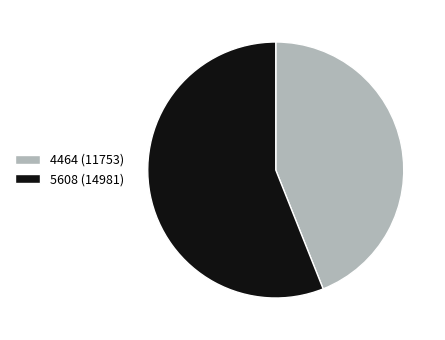

The 5608 slice represents 56% of the pie. True or false?

True